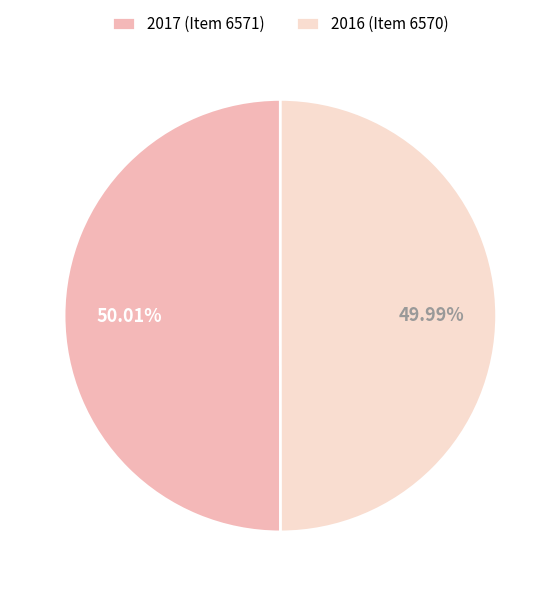

Combined, do 2017 (Item 6571) and 2016 (Item 6570) account for over 50%?

Yes